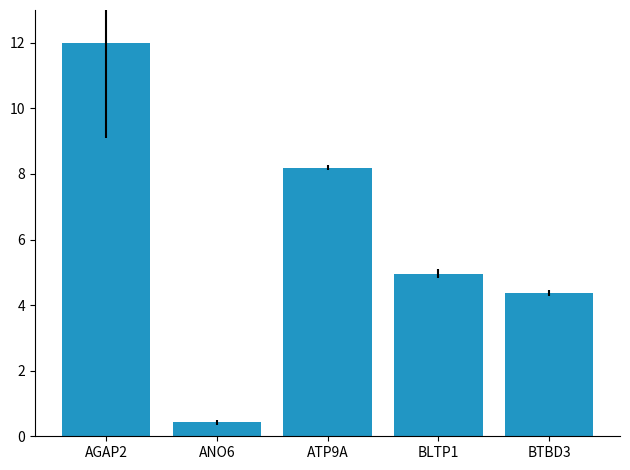

Which label corresponds to the largest value in the chart?

AGAP2